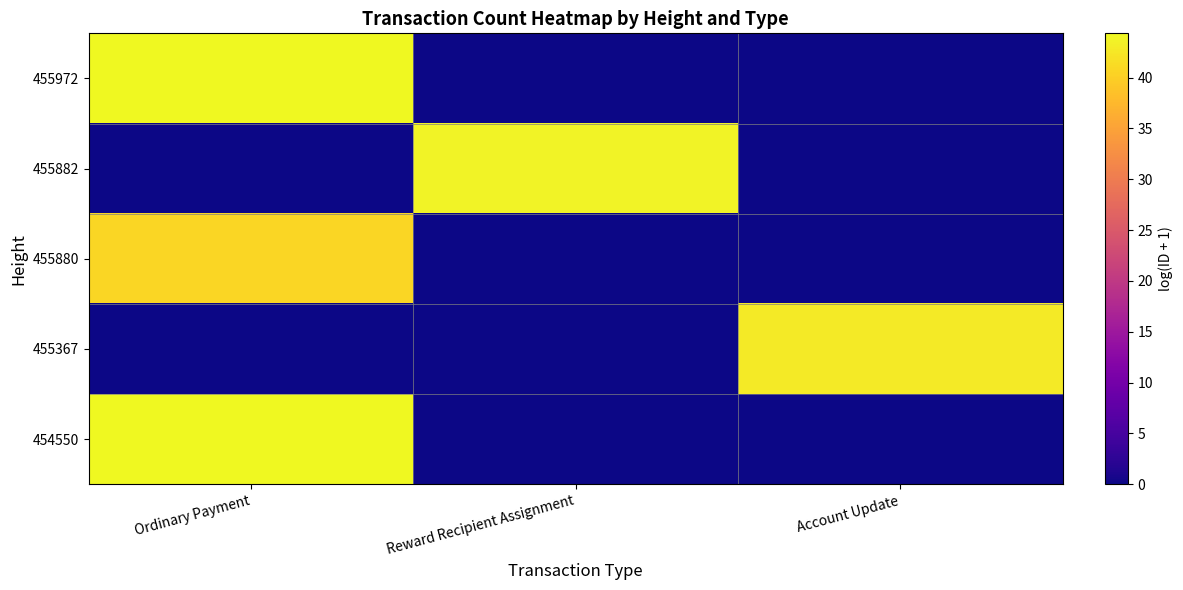

At which category is the sum across all series the highest?

Ordinary Payment